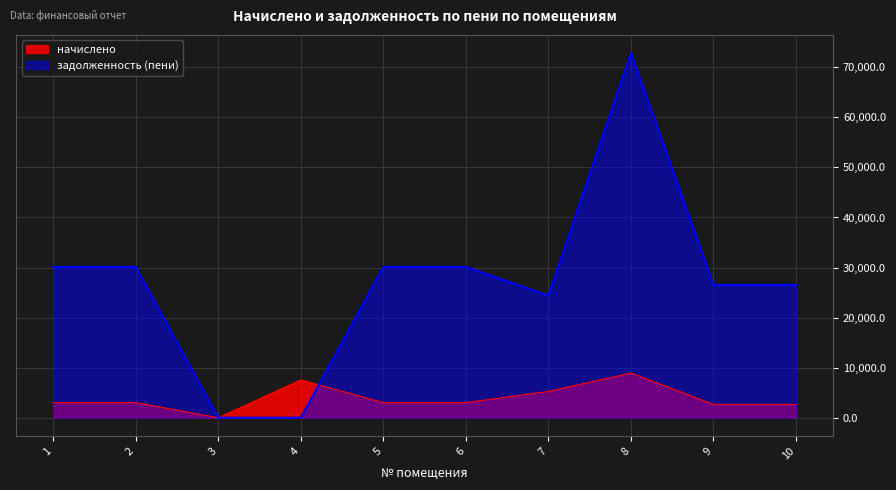

Reading right to left, extract all data points from this chart.

26524.6	26524.6	72822.4	24413.9	30109.0	30109.0	0.0	3.6	30109.0	30109.0